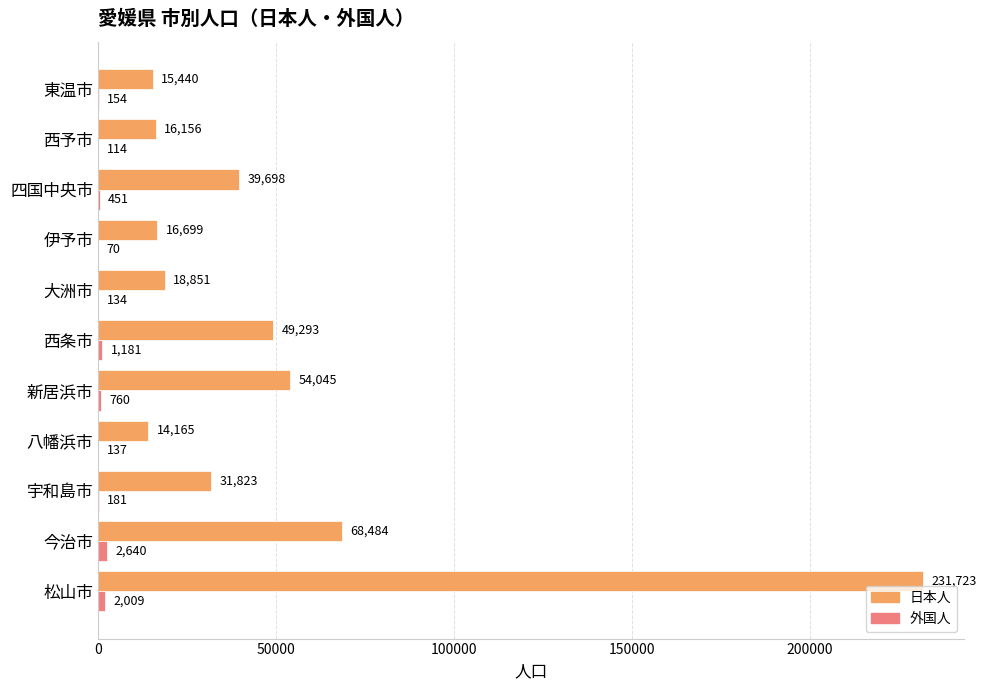

Which series changed the most between 八幡浜市 and 東温市?

日本人